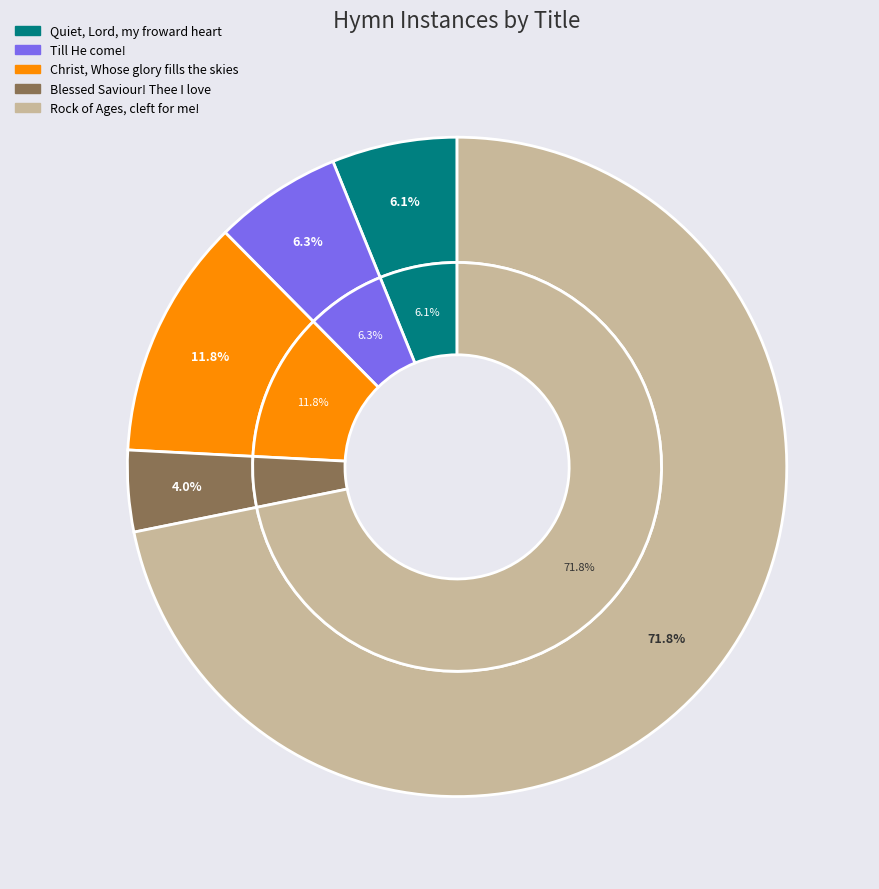

What percentage is NOT represented by Quiet, Lord, my froward heart?

93.9%